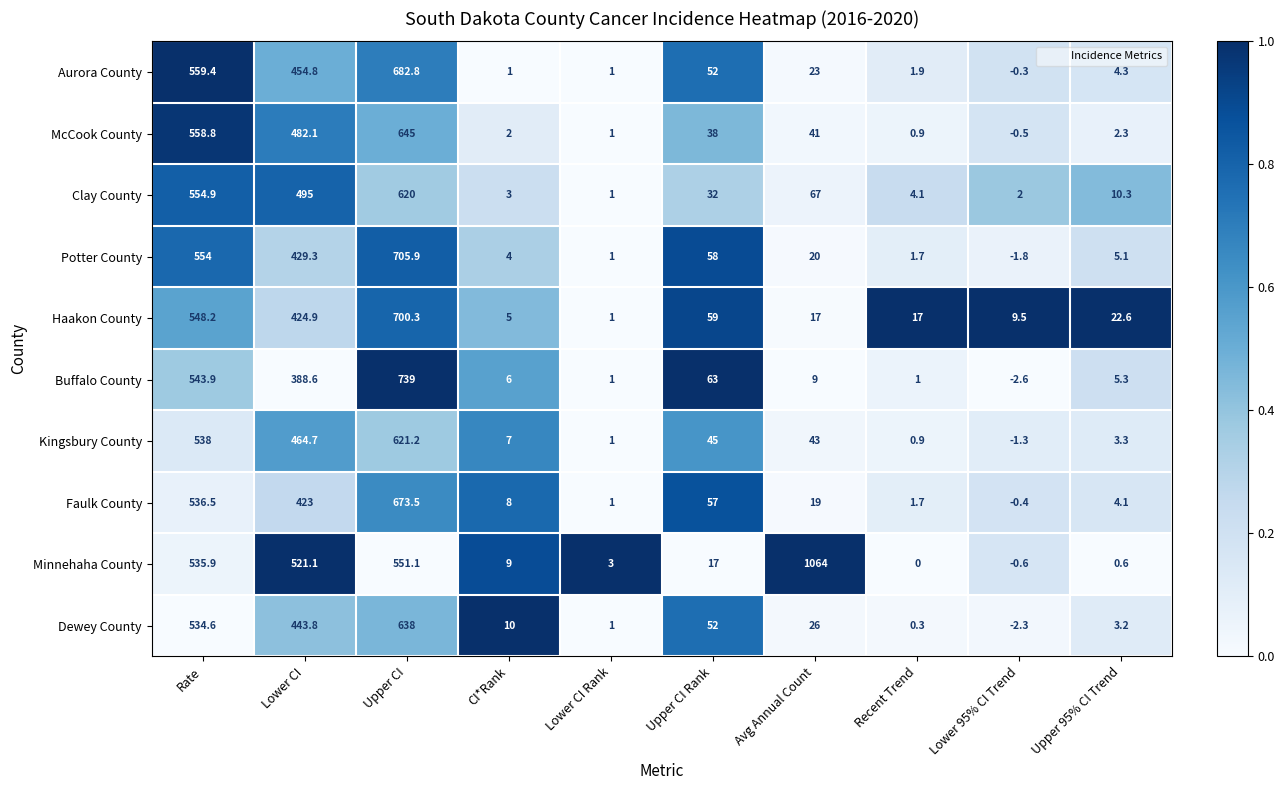

Where does the Clay County series first go above 32?

Rate